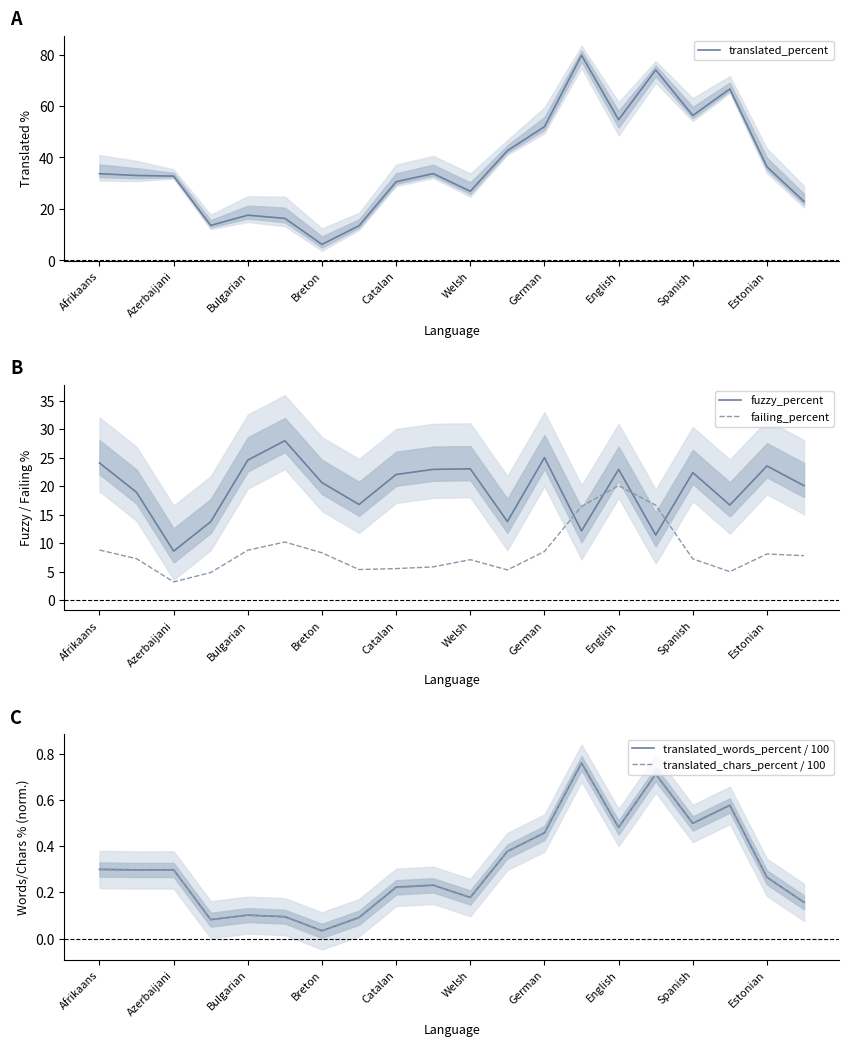

Where is translated_percent nearest to the value 42?

11